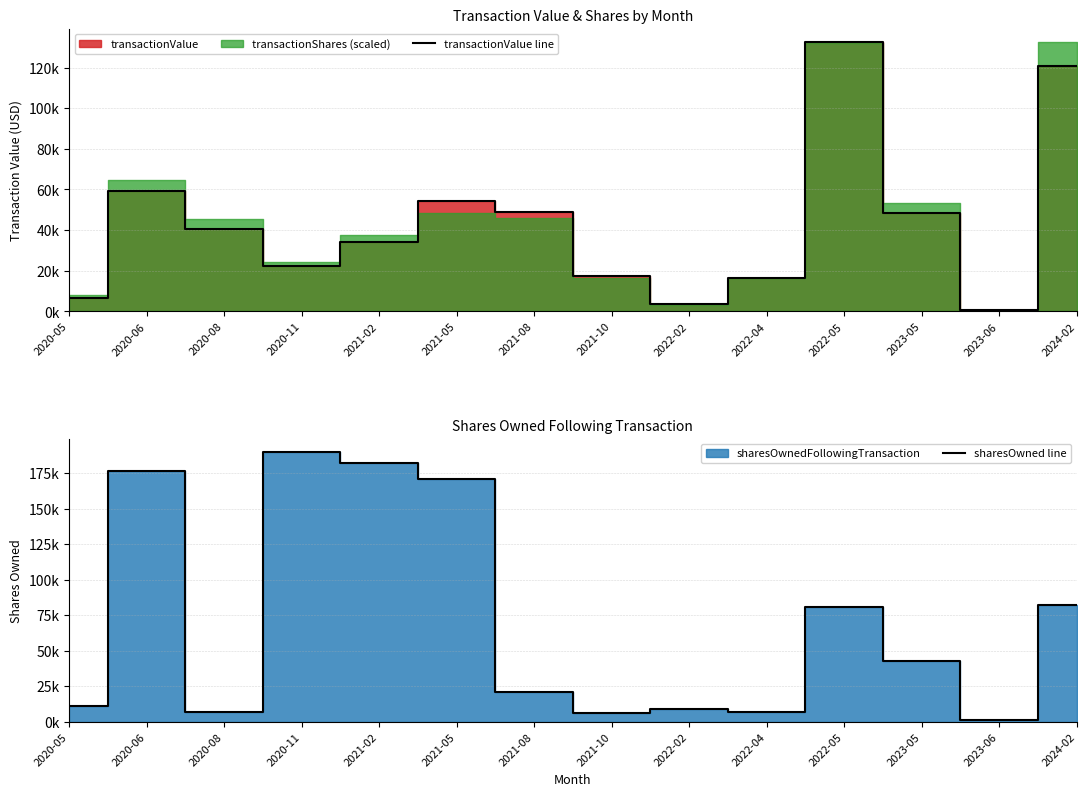

What is the sum of the transactionValue line values at 2023-05 and 2022-05?

180866